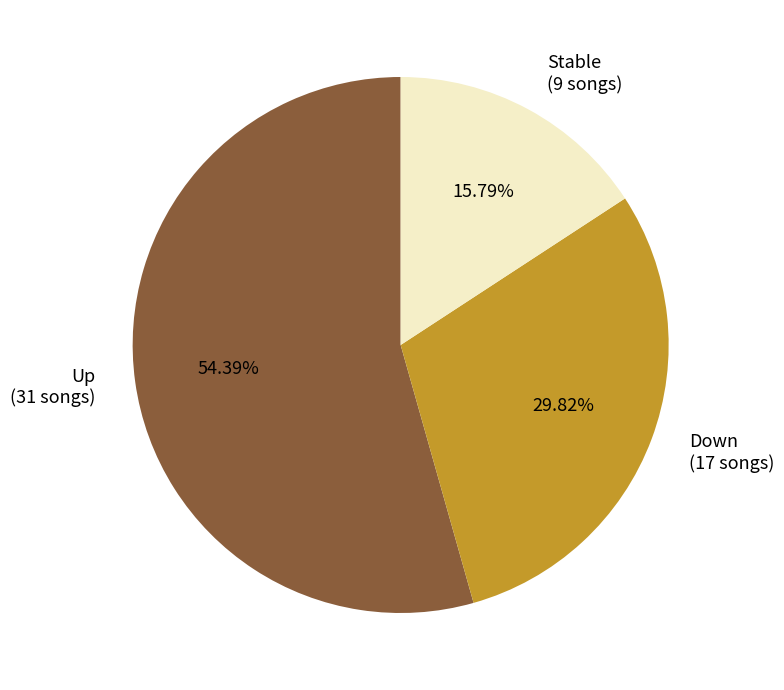

To the nearest percent, what is the average slice percentage?

33%